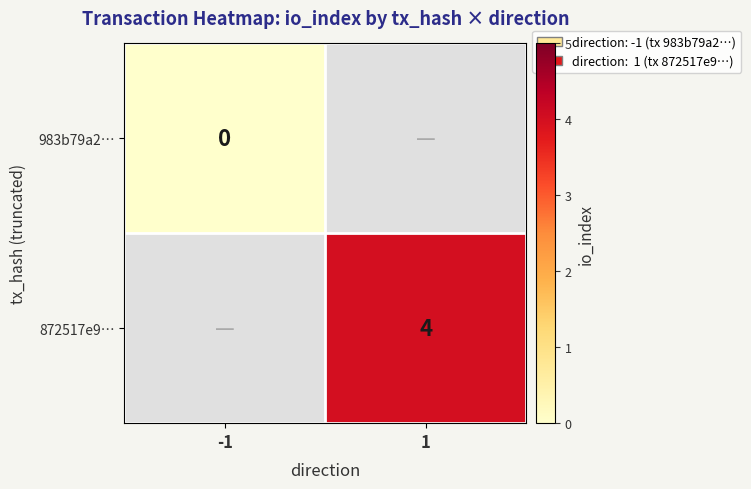

Which series has the widest spread of values?

983b79a2…